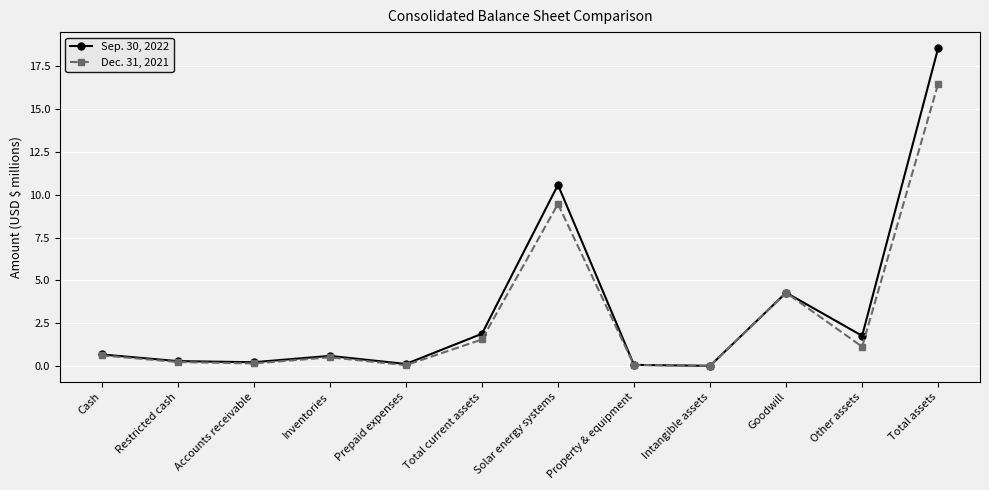

Which series has the largest total across all categories?

Sep. 30, 2022